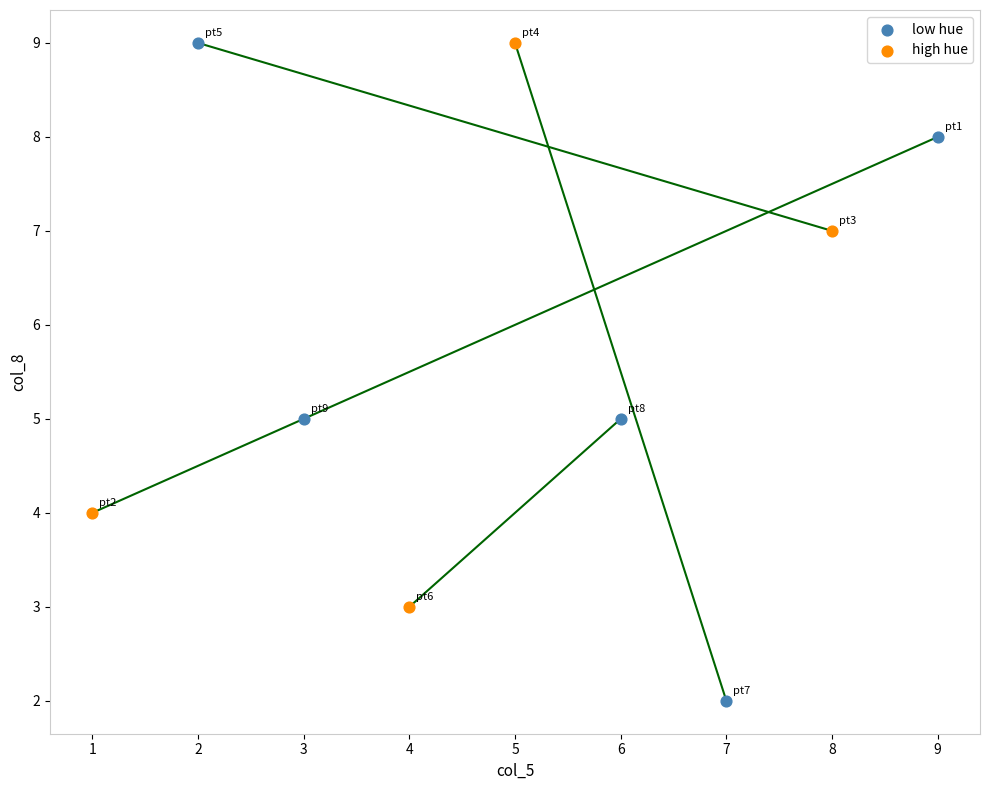

Which series has the largest Y range (max minus min)?

low hue